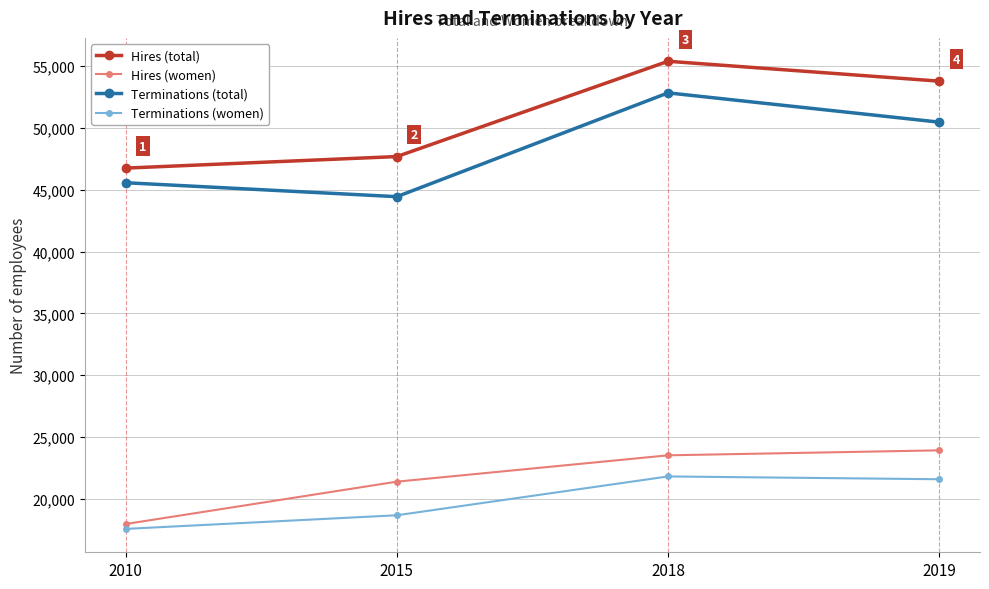

Reading right to left, extract all data points from this chart.

Hires (total): 2019=53795	2018=55404	2015=47692	2010=46758
Hires (women): 2019=23917	2018=23514	2015=21381	2010=17953
Terminations (total): 2019=50476	2018=52846	2015=44446	2010=45575
Terminations (women): 2019=21577	2018=21805	2015=18662	2010=17559